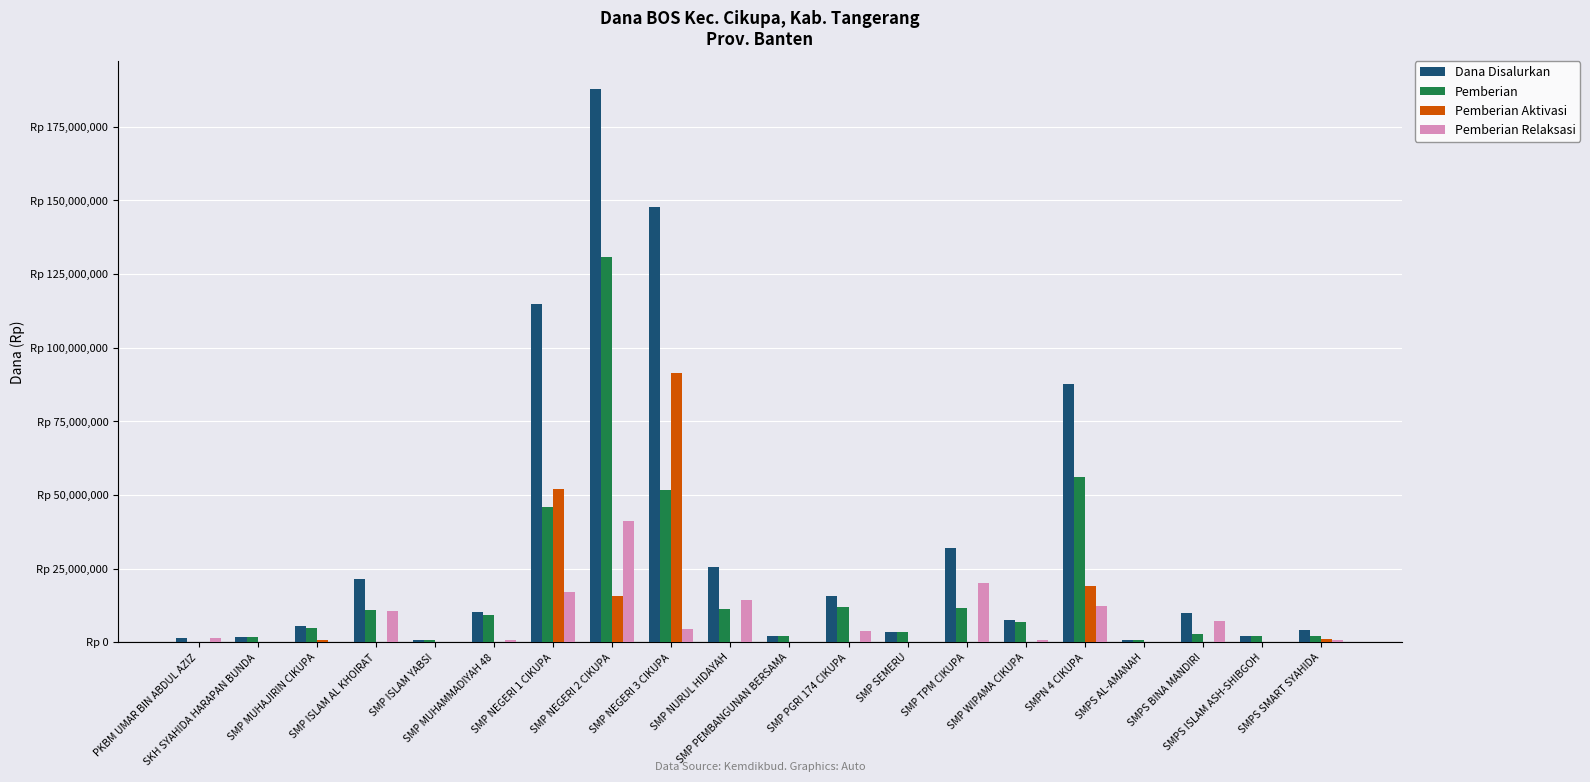

Reading left to right, transcribe all the data shown in this chart.

Dana Disalurkan: 1500000	1875000	5625000	21375000	750000	10125000	114750000	187875000	147750000	25500000	2250000	15750000	3375000	31875000	7500000	87750000	750000	9750000	2250000	4125000
Pemberian: 0	1875000	4875000	10875000	750000	9375000	45750000	130875000	51750000	11250000	2250000	12000000	3375000	11625000	6750000	56250000	750000	2625000	2250000	2250000
Pemberian Aktivasi: 0	0	750000	0	0	0	52125000	15750000	91500000	0	0	0	0	0	0	19125000	0	0	0	1125000
Pemberian Relaksasi: 1500000	0	0	10500000	0	750000	16875000	41250000	4500000	14250000	0	3750000	0	20250000	750000	12375000	0	7125000	0	750000